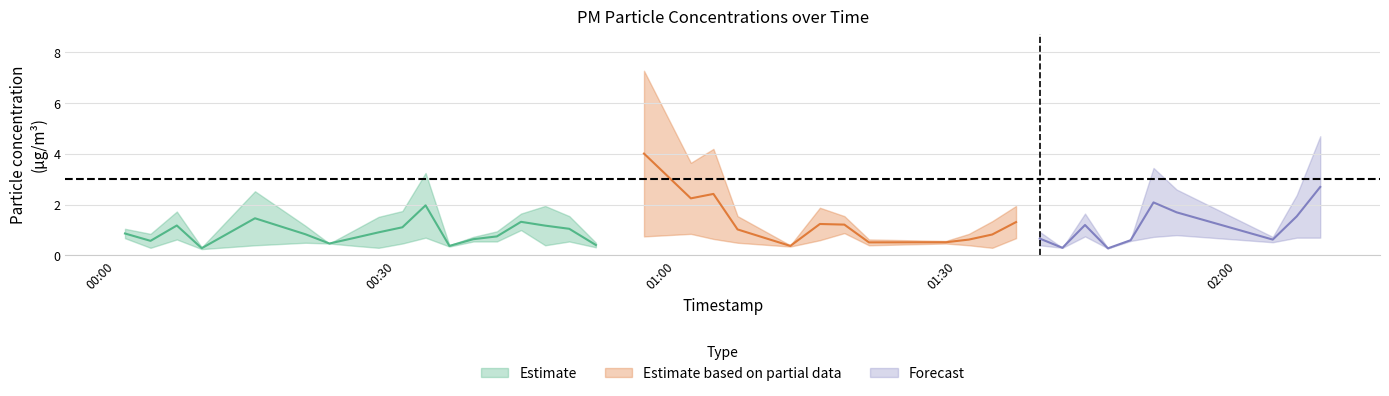

Reading left to right, list all the values displayed in this chart.

P1: 0=1.1	1=0.8	2=1.7	3=0.3	4=2.5	5=1.2	6=0.5	7=1.0	8=1.5	9=1.8	10=3.2	11=0.4	12=0.7	13=0.9	14=1.6	15=1.9	16=1.6	17=0.5	18=7.3	19=3.6	20=4.2	21=1.6	22=0.4	23=1.9	24=1.6	25=0.6	26=0.6	27=0.8	28=1.4	29=1.9	30=0.9	31=0.3	32=1.6	33=0.3	34=0.6	35=3.5	36=2.6	37=0.7	38=2.4	39=4.7
P2: 0=0.7	1=0.3	2=0.6	3=0.2	4=0.4	5=0.5	6=0.5	7=0.4	8=0.3	9=0.5	10=0.7	11=0.3	12=0.6	13=0.6	14=1.0	15=0.4	16=0.6	17=0.3	18=0.8	19=0.8	20=0.7	21=0.5	22=0.3	23=0.6	24=0.9	25=0.4	26=0.5	27=0.4	28=0.3	29=0.7	30=0.4	31=0.3	32=0.8	33=0.3	34=0.6	35=0.7	36=0.8	37=0.5	38=0.7	39=0.7